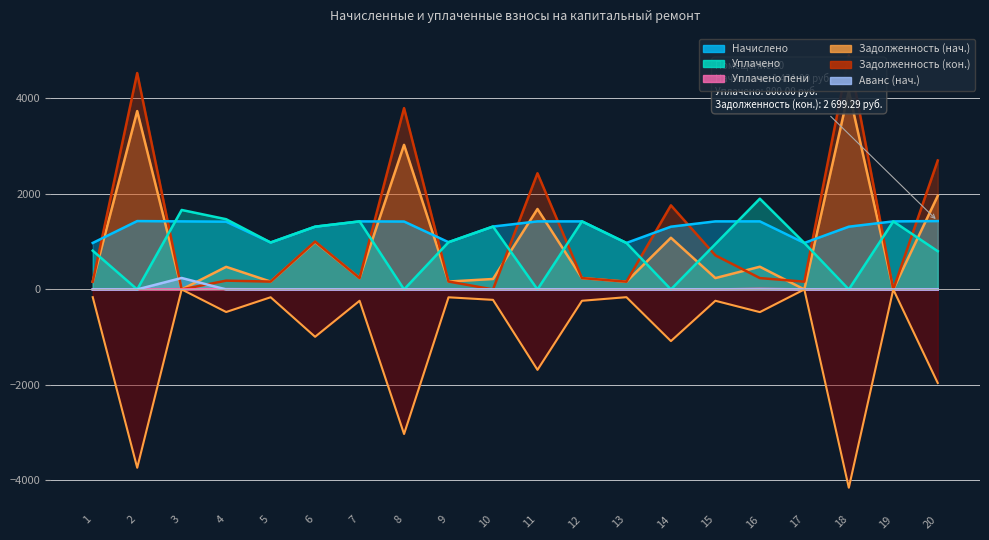

At how many categories does at least one series exceed 3295?

3